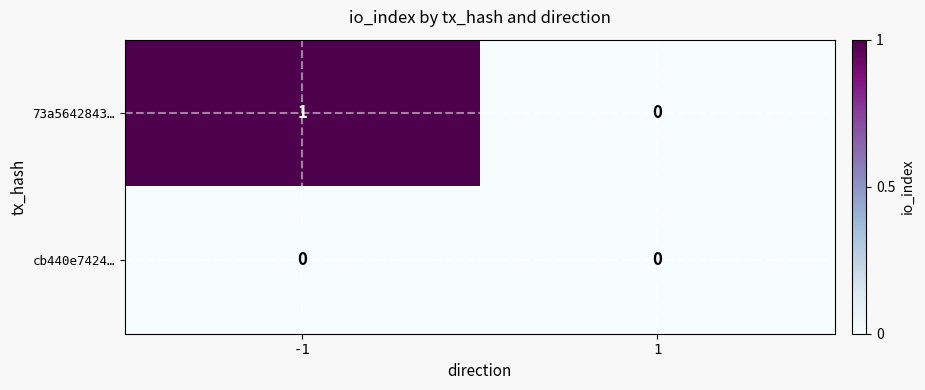

Which series has the largest total across all categories?

73a5642843…